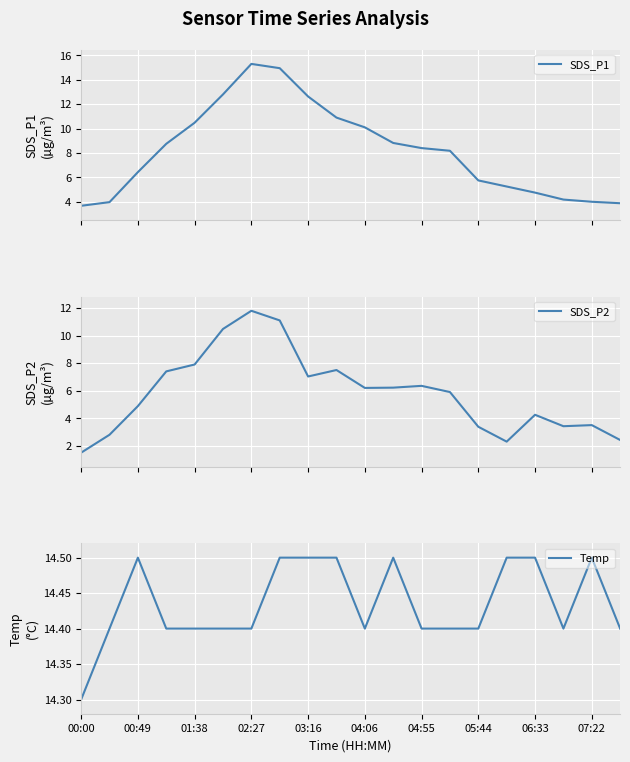

Reading right to left, list all the values displayed in this chart.

SDS_P1: 3.9	4.0	4.2	4.8	5.2	5.8	8.2	8.4	8.8	10.1	10.9	12.6	14.9	15.3	12.8	10.5	8.8	6.4	4.0	3.7
SDS_P2: 2.4	3.5	3.4	4.2	2.3	3.4	5.9	6.3	6.2	6.2	7.5	7.0	11.1	11.8	10.5	7.9	7.4	4.9	2.8	1.5
Temp: 14.4	14.5	14.4	14.5	14.5	14.4	14.4	14.4	14.5	14.4	14.5	14.5	14.5	14.4	14.4	14.4	14.4	14.5	14.4	14.3